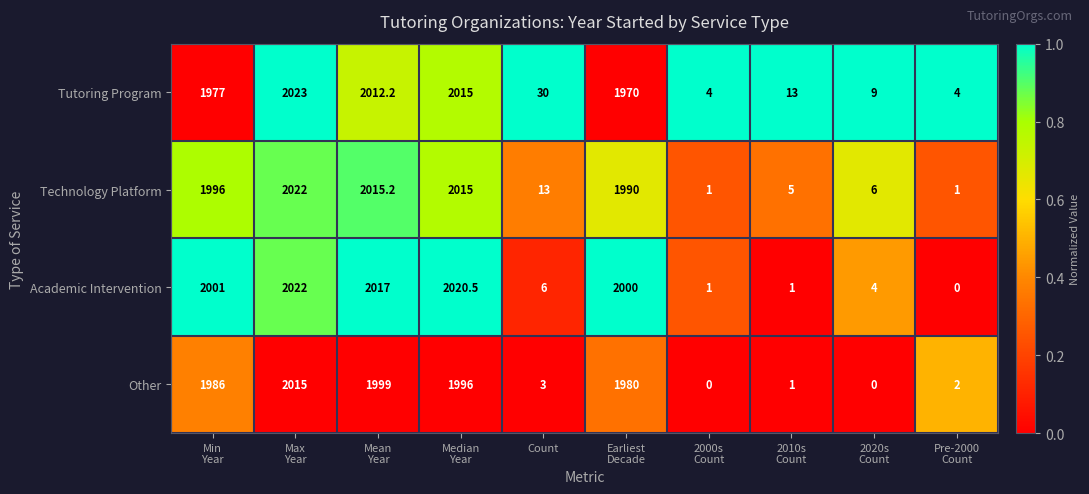

How many distinct data groups are displayed?

4